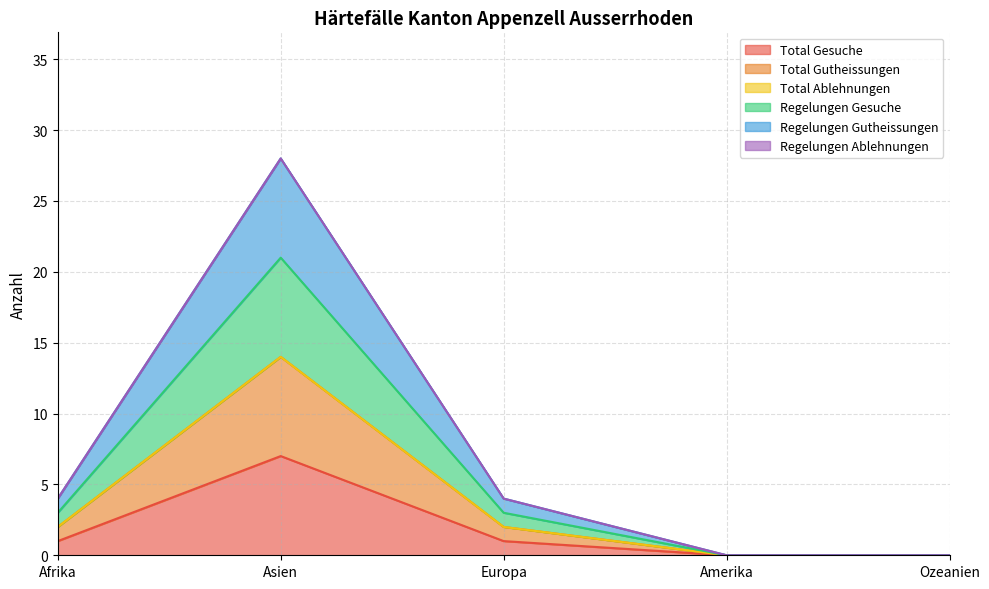

Count the number of categories in the chart.

5